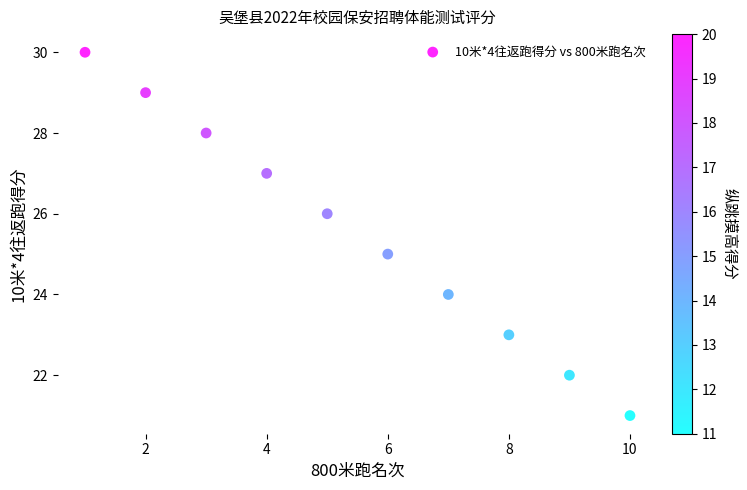

What is the range of Y values (max minus min)?

9